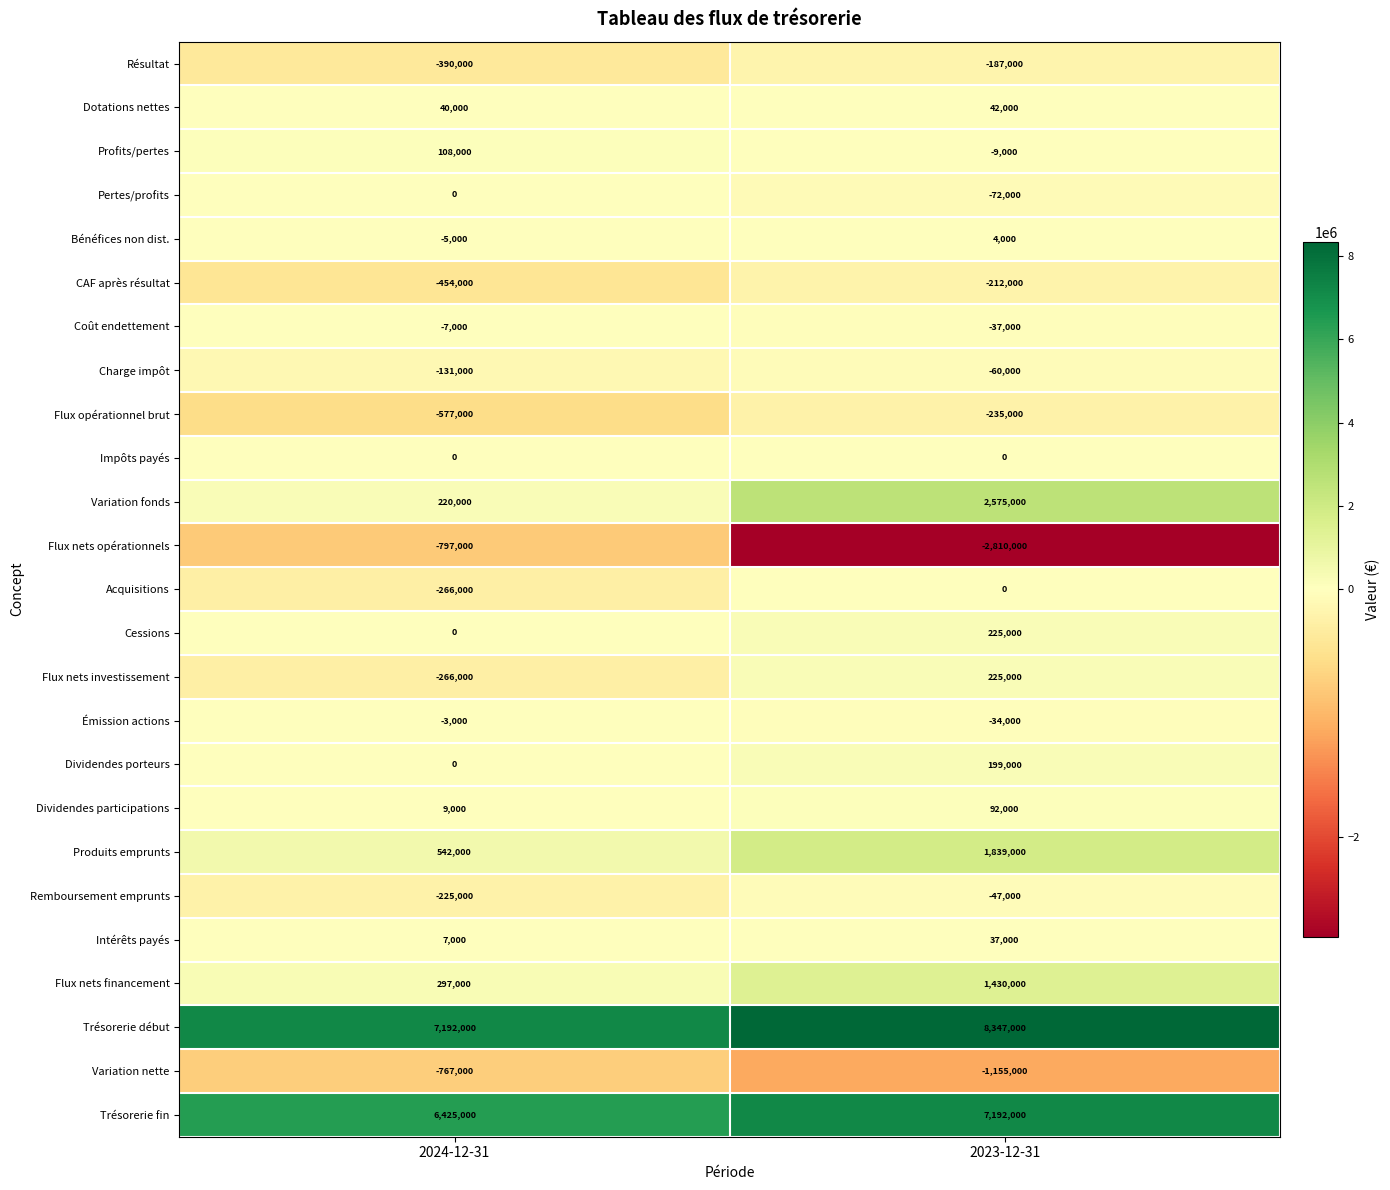

What is the total value across all series at 2024-12-31?

10952000